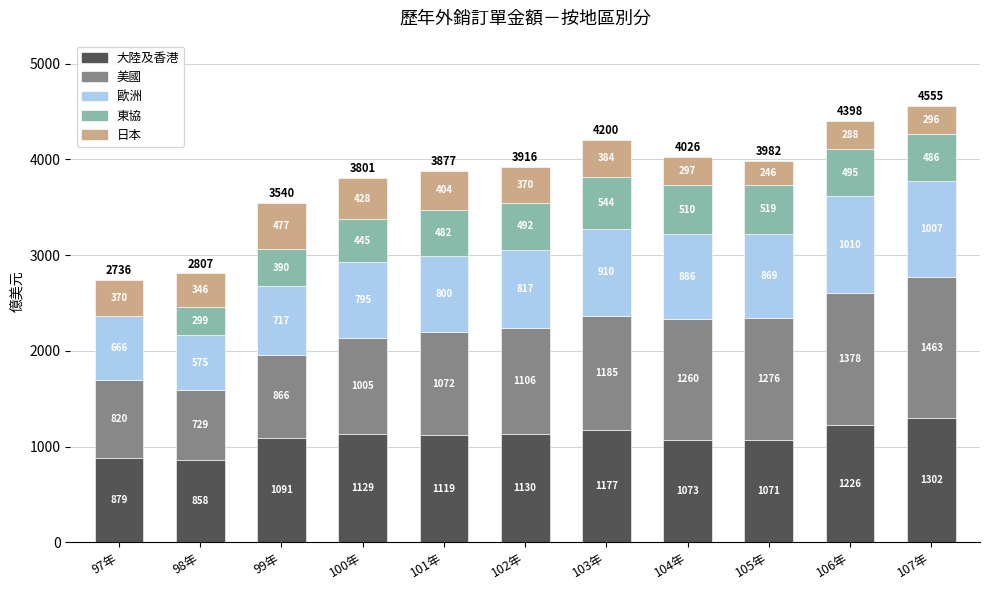

Are the bars grouped side by side (vs. stacked)?

No